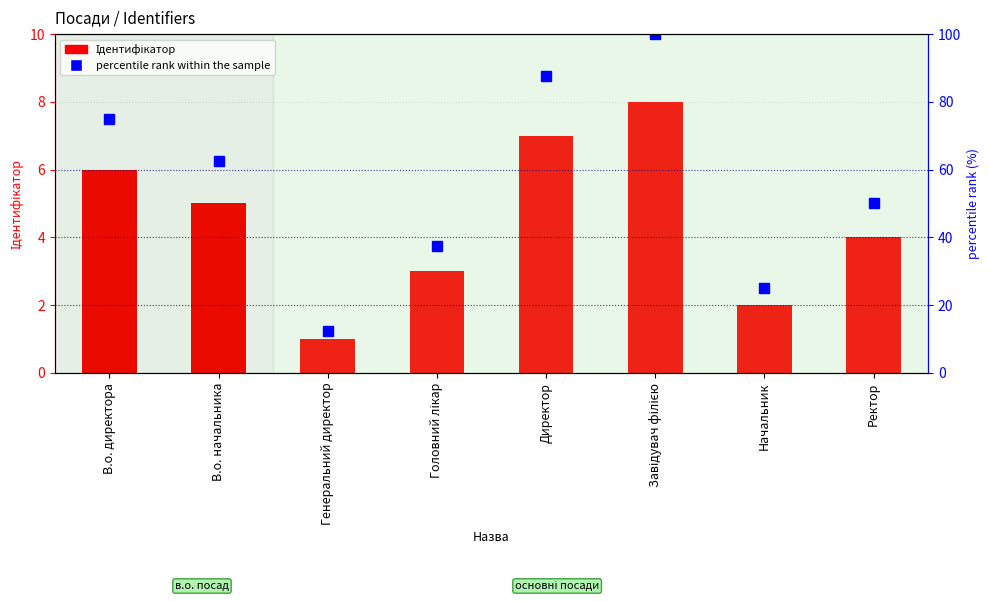

Reading left to right, what are all the values shown in this chart?

Ідентифікатор: В.о. директора=6.0	В.о. начальника=5.0	Генеральний директор=1.0	Головний лікар=3.0	Директор=7.0	Завідувач філією=8.0	Начальник=2.0	Ректор=4.0
percentile rank within the sample: В.о. директора=75.0	В.о. начальника=62.5	Генеральний директор=12.5	Головний лікар=37.5	Директор=87.5	Завідувач філією=100.0	Начальник=25.0	Ректор=50.0